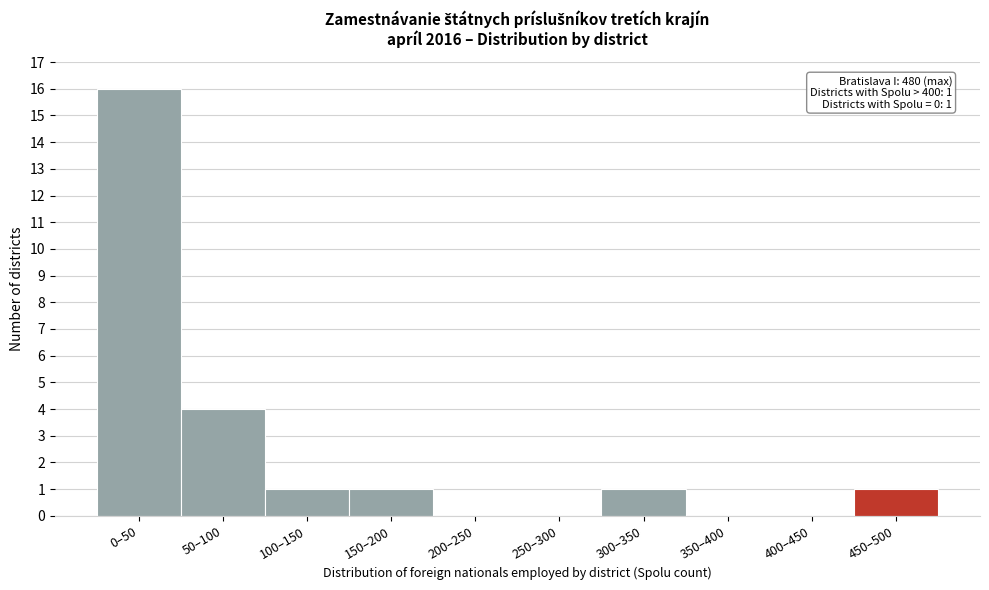

Reading left to right, list all the values displayed in this chart.

0–50=16	50–100=4	100–150=1	150–200=1	200–250=0	250–300=0	300–350=1	350–400=0	400–450=0	450–500=1